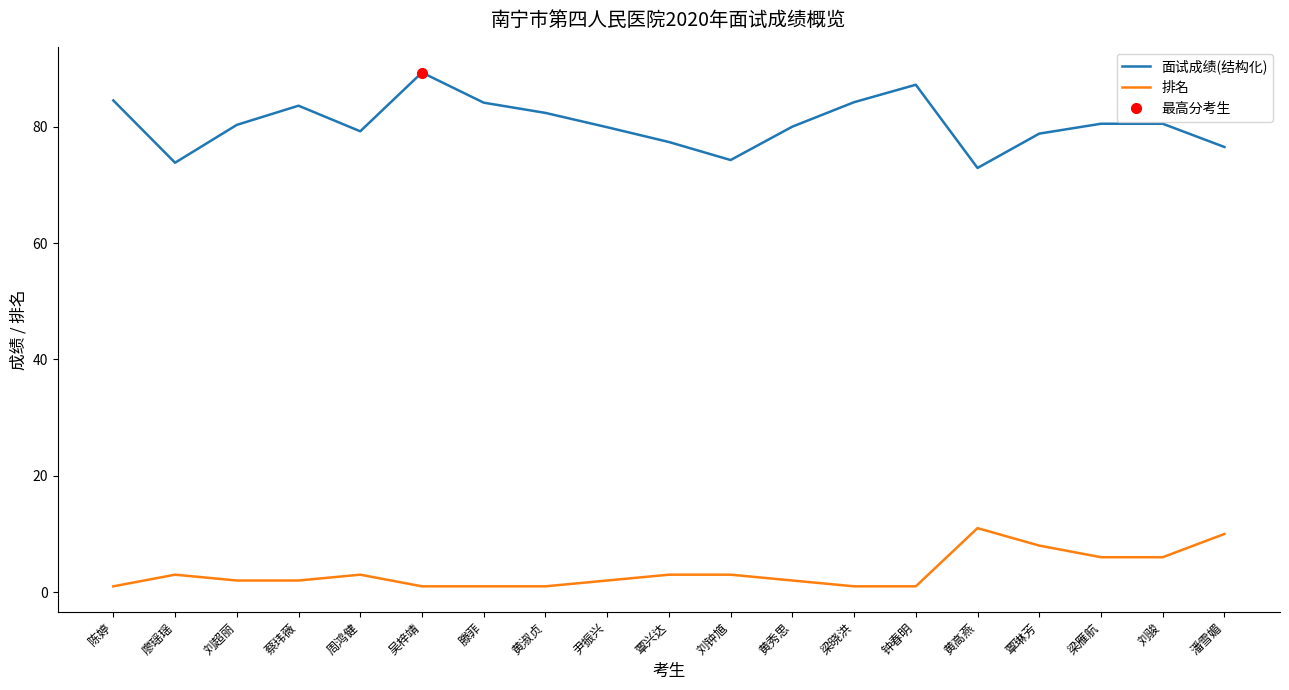

Reading left to right, extract all data points from this chart.

面试成绩(结构化): 陈婷=84.5	廖瑶瑶=73.8	刘超丽=80.3	蔡玮薇=83.6	周鸿健=79.2	吴梓靖=89.3	滕菲=84.1	黄淑贞=82.4	尹振兴=79.9	覃兴达=77.4	刘钟馗=74.3	黄秀思=80.0	梁晓洪=84.2	钟春明=87.2	黄高燕=72.9	覃琳芳=78.8	梁雁航=80.5	刘骏=80.5	潘雪媚=76.5
排名: 陈婷=1.0	廖瑶瑶=3.0	刘超丽=2.0	蔡玮薇=2.0	周鸿健=3.0	吴梓靖=1.0	滕菲=1.0	黄淑贞=1.0	尹振兴=2.0	覃兴达=3.0	刘钟馗=3.0	黄秀思=2.0	梁晓洪=1.0	钟春明=1.0	黄高燕=11.0	覃琳芳=8.0	梁雁航=6.0	刘骏=6.0	潘雪媚=10.0